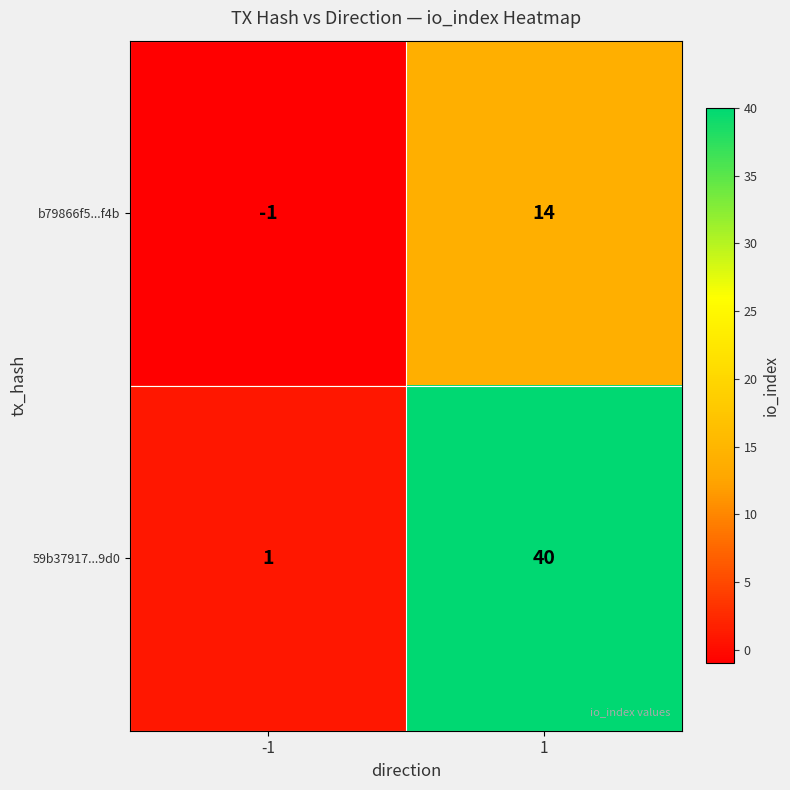

What is the spread (max minus min) of values at 1?

26